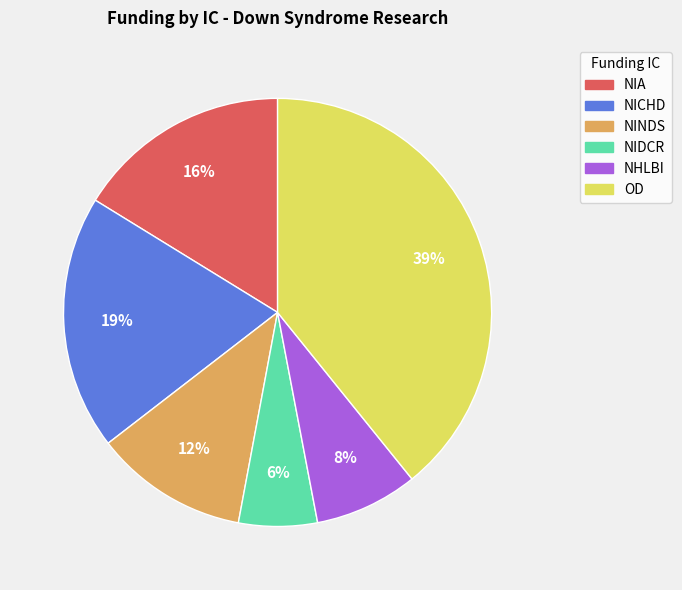

To the nearest percent, what is the combined percentage of OD and NIA?

55%